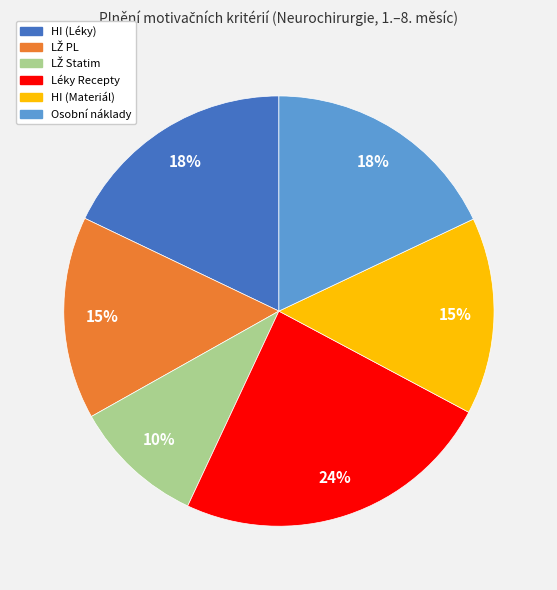

Between HI (Materiál) and Osobní náklady, which is larger?

Osobní náklady